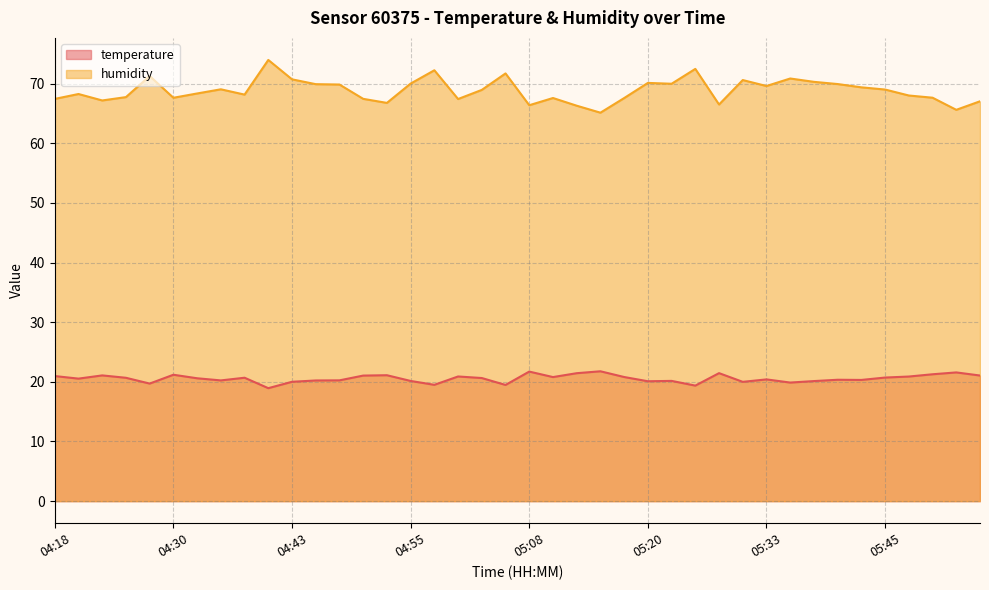

Reading left to right, transcribe all the data shown in this chart.

temperature: 04:18=21.0	04:20=20.5	04:23=21.1	04:25=20.7	04:28=19.7	04:30=21.2	04:33=20.6	04:35=20.2	04:38=20.7	04:40=18.9	04:43=20.0	04:45=20.2	04:48=20.2	04:50=21.1	04:53=21.1	04:55=20.1	04:58=19.5	05:00=20.9	05:03=20.6	05:05=19.5	05:08=21.7	05:10=20.8	05:13=21.4	05:15=21.8	05:18=20.8	05:20=20.1	05:23=20.2	05:25=19.4	05:28=21.5	05:30=20.0	05:33=20.4	05:35=19.9	05:38=20.1	05:40=20.4	05:43=20.3	05:45=20.7	05:48=20.9	05:50=21.3	05:53=21.6	05:55=21.1
humidity: 04:18=67.4	04:20=68.2	04:23=67.2	04:25=67.7	04:28=71.3	04:30=67.6	04:33=68.3	04:35=69.0	04:38=68.2	04:40=74.0	04:43=70.7	04:45=69.9	04:48=69.8	04:50=67.4	04:53=66.8	04:55=70.0	04:58=72.2	05:00=67.4	05:03=68.9	05:05=71.7	05:08=66.4	05:10=67.6	05:13=66.3	05:15=65.1	05:18=67.6	05:20=70.1	05:23=70.0	05:25=72.5	05:28=66.5	05:30=70.6	05:33=69.6	05:35=70.8	05:38=70.3	05:40=69.9	05:43=69.4	05:45=69.0	05:48=68.0	05:50=67.6	05:53=65.6	05:55=67.0